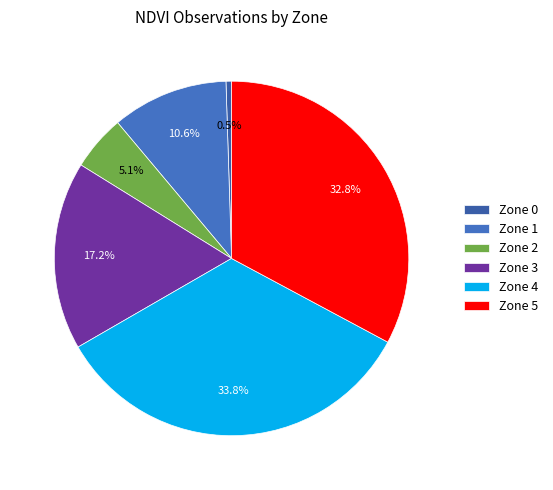

What is the change in value from Zone 0 to Zone 2?

+9